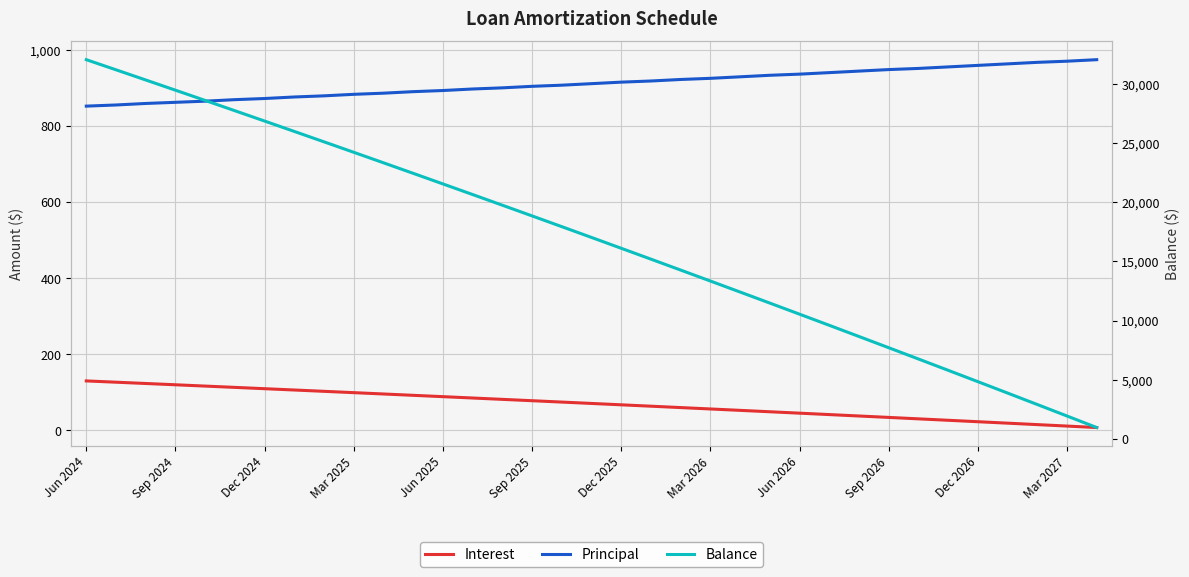

Rank the series by their maximum value, from highest to lowest.

Balance, Principal, Interest